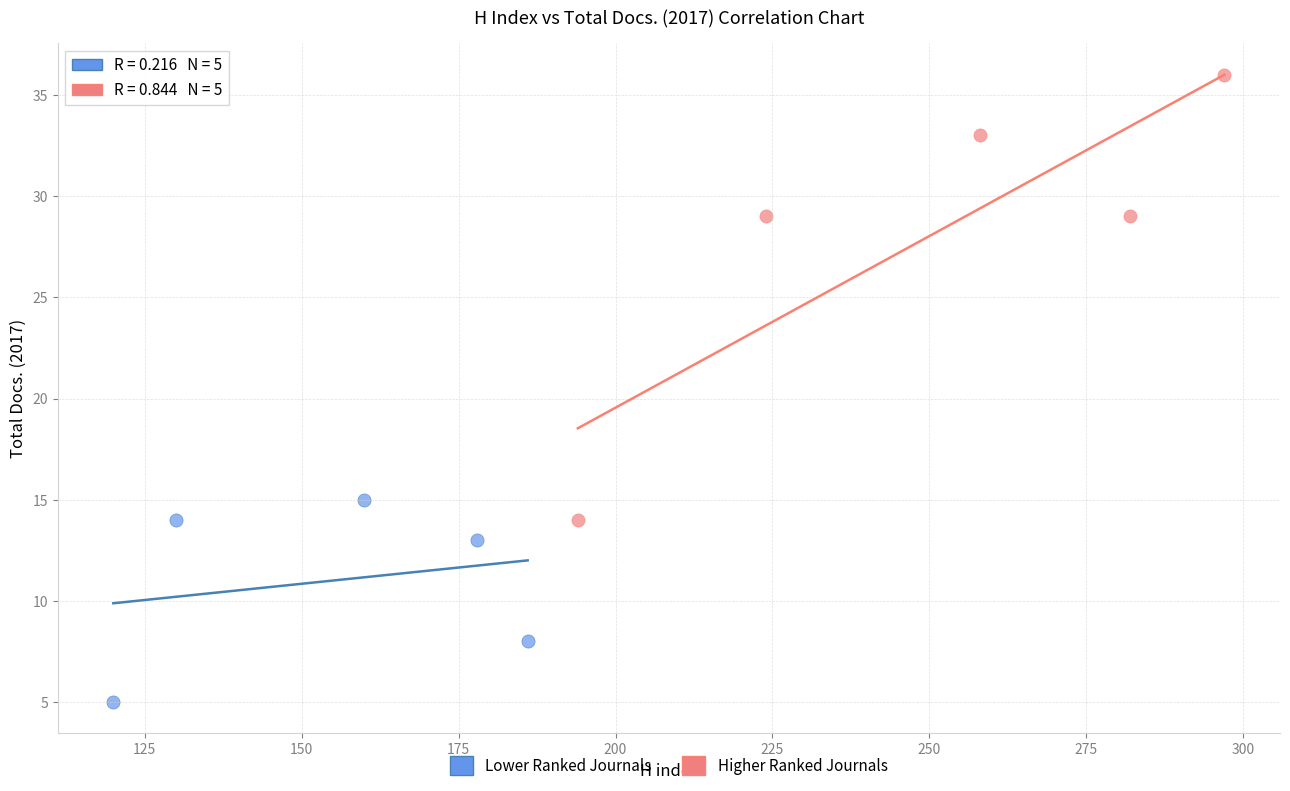

Which series contains the lowest Y value?

Lower Ranked Journals